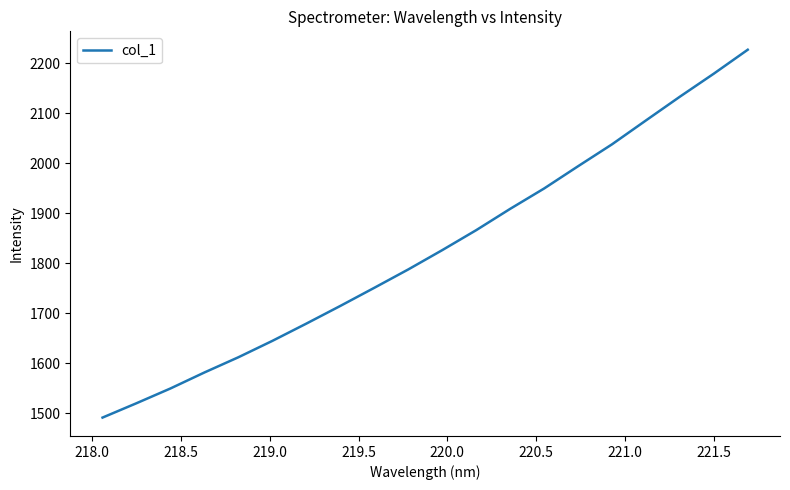

What is the greatest value displayed?

2227.5